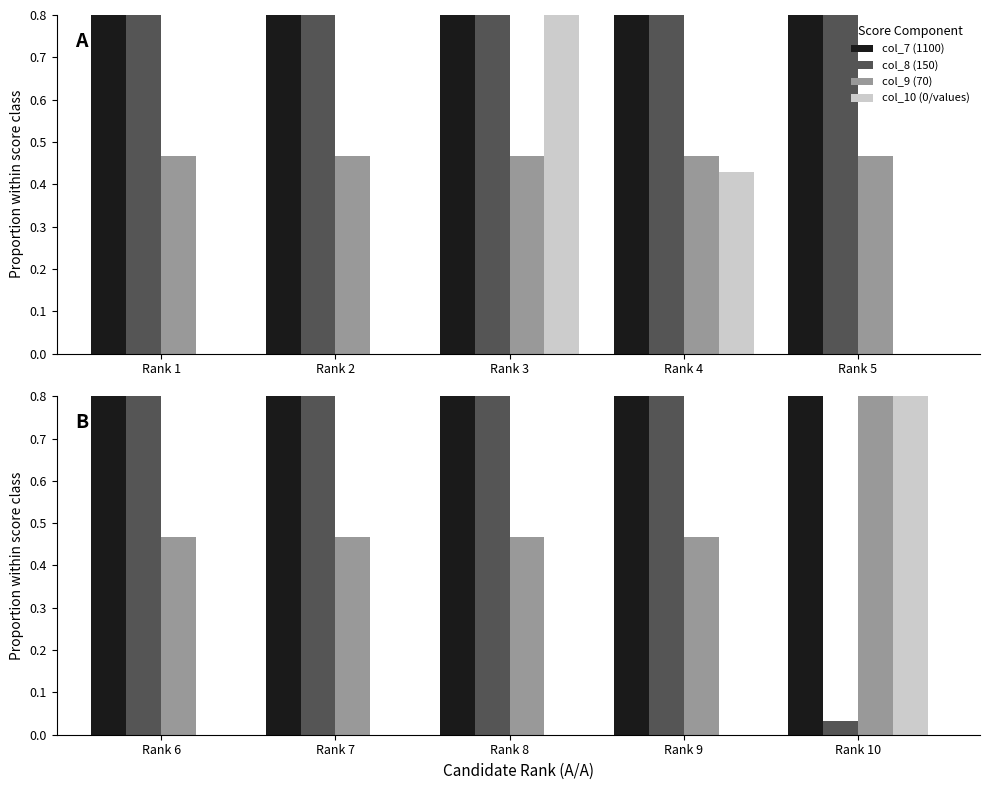

Between Rank 6 and Rank 7, which series saw the biggest shift?

col_7 (1100)